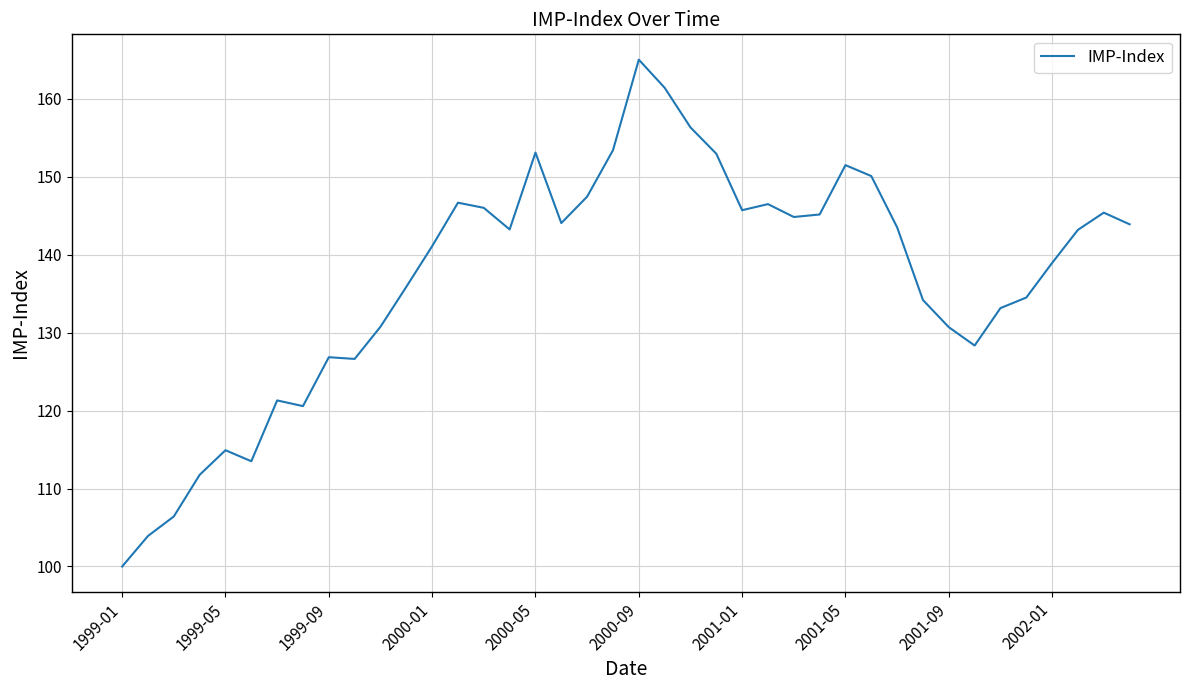

What is the maximum value shown in the chart?

165.0